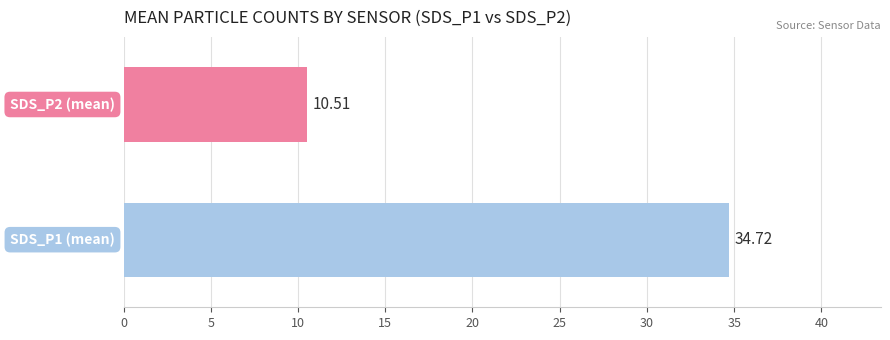

What is the average value?

22.6